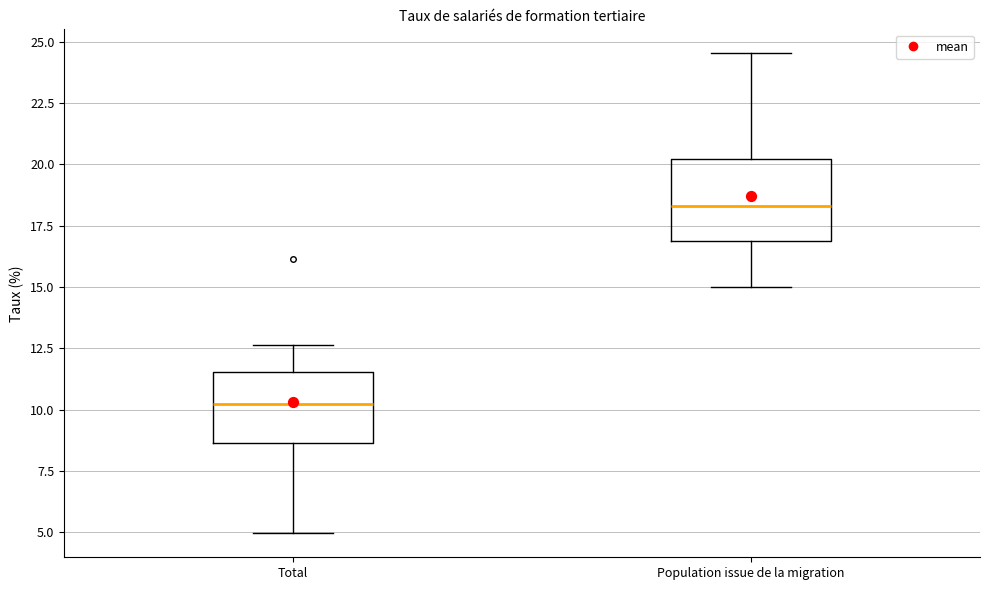

Which box has the highest median line?

Population issue de la migration